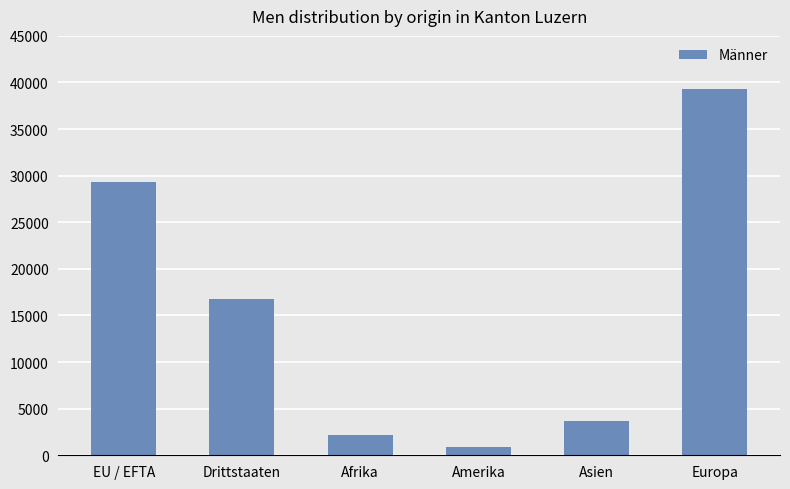

The value at Drittstaaten is 16762. True or false?

True